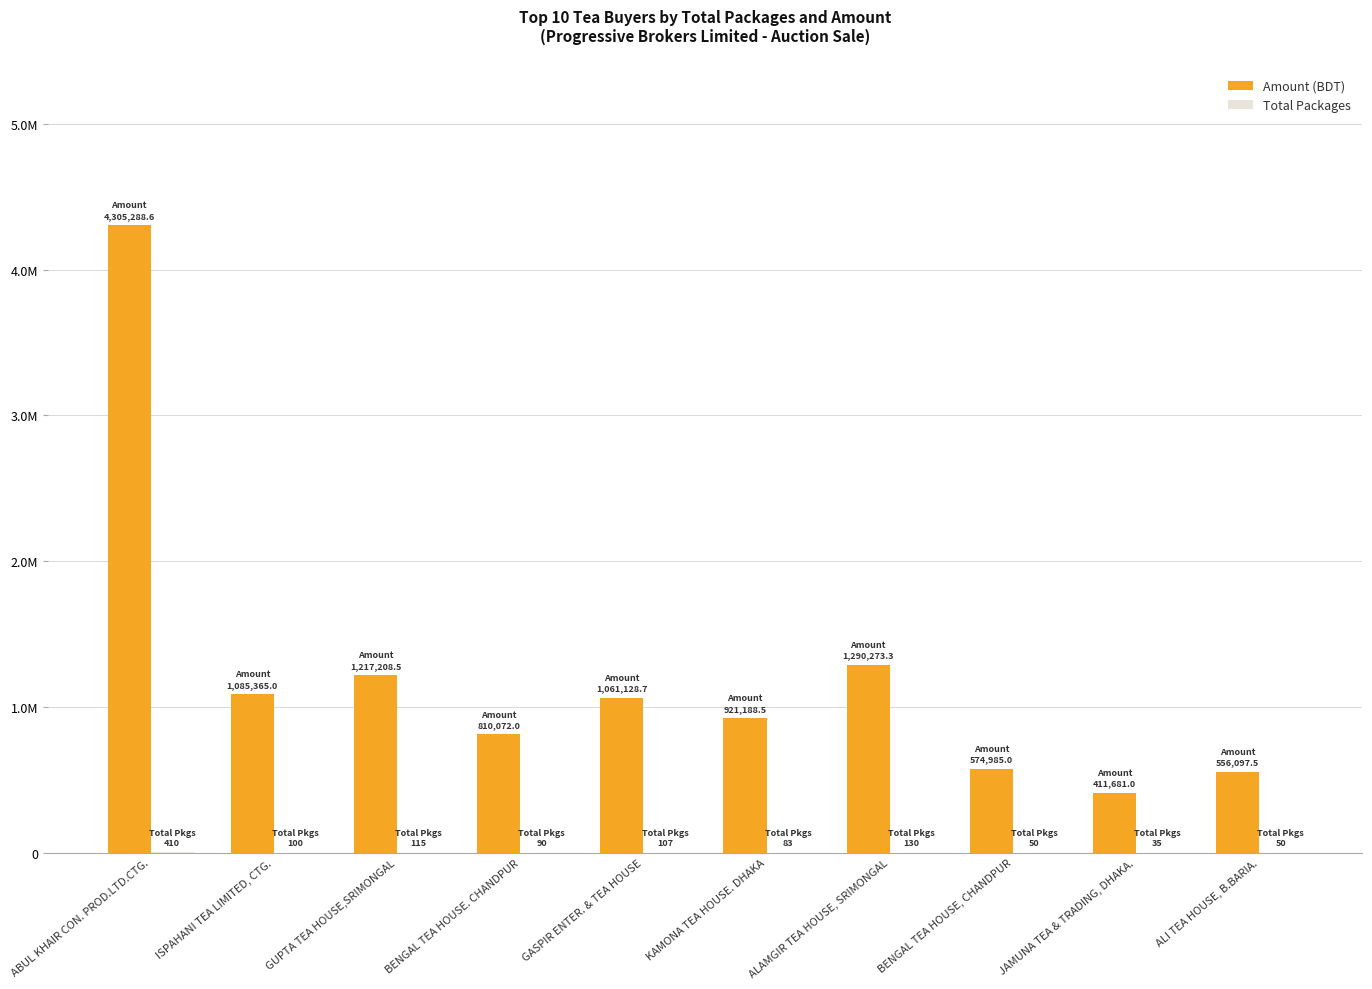

Which series changed the most between ISPAHANI TEA LIMITED, CTG. and ALAMGIR TEA HOUSE, SRIMONGAL?

Amount (BDT)